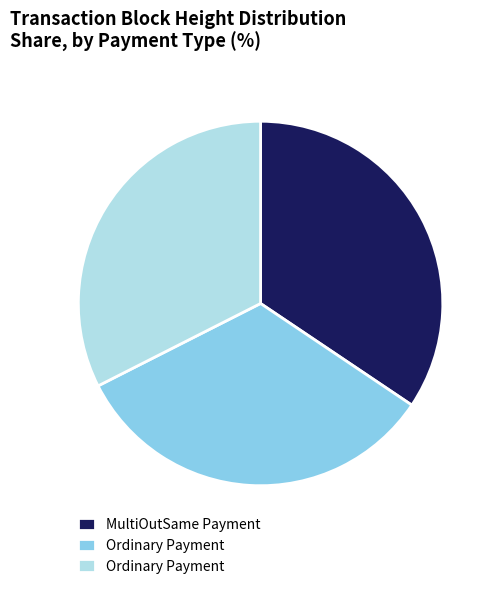

Does any single category account for the majority?

No